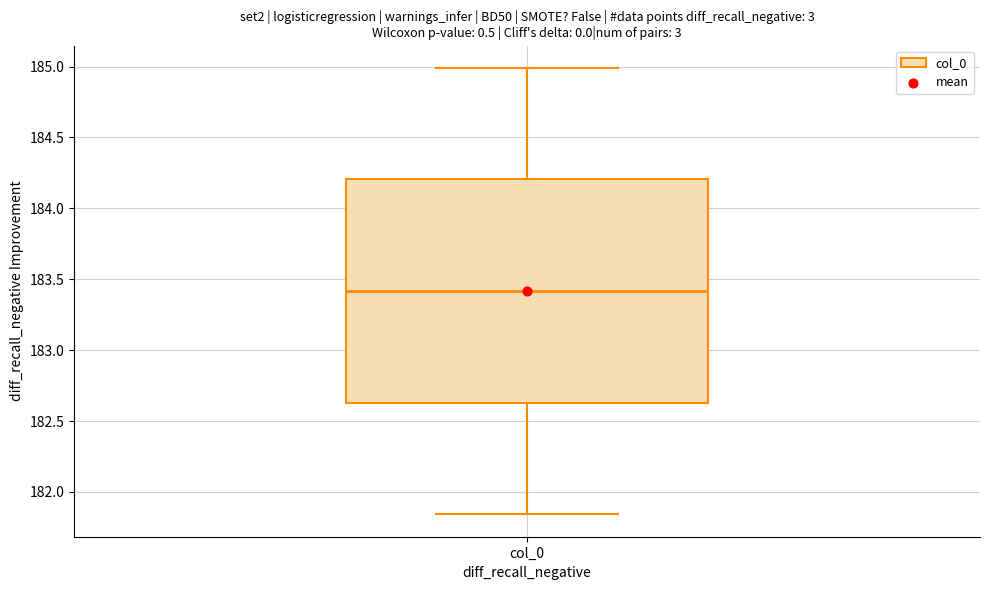

Where is the lower edge of the box for col_0 on the y-axis? The values are not printed on the chart, so give them approximately, as read against the axis.

182.65